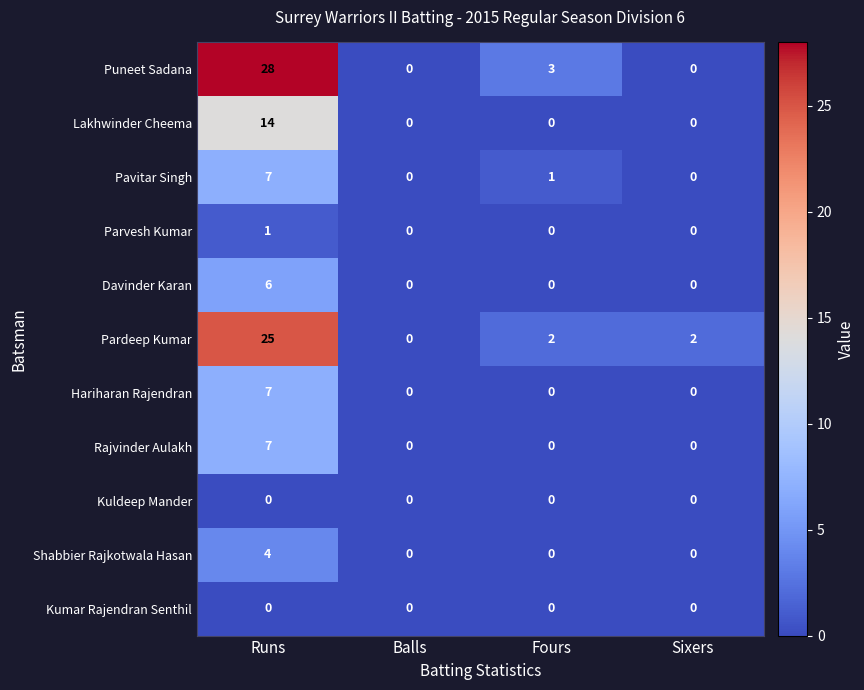

How many distinct data groups are displayed?

11